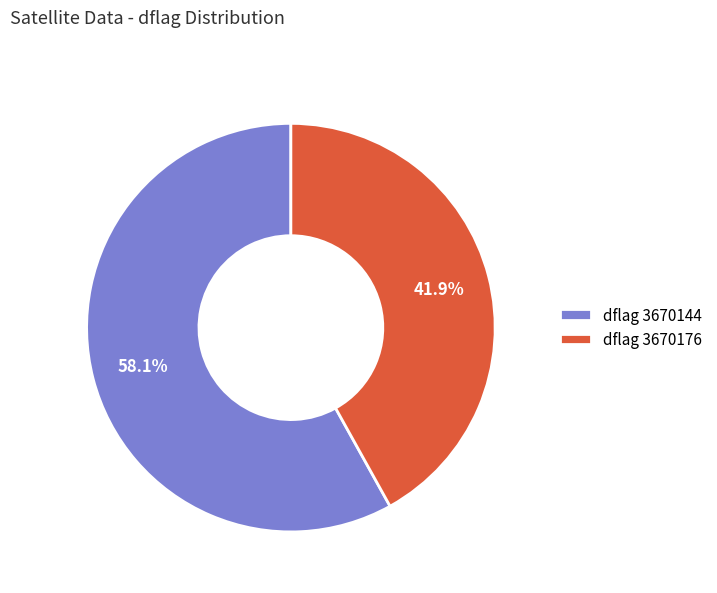

Rank the categories by value from lowest to highest.

dflag 3670176, dflag 3670144